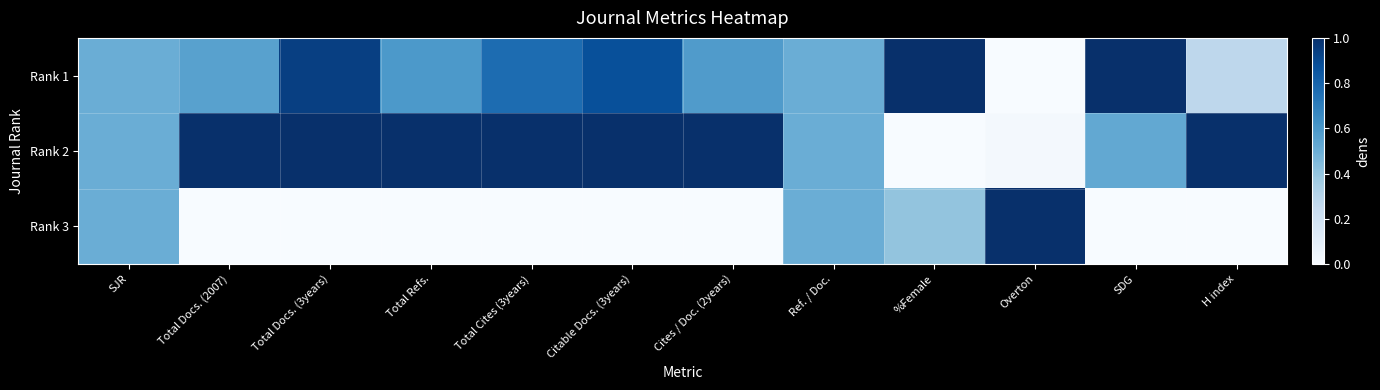

What is the total value across all series at Total Docs. (2007)?

1.6